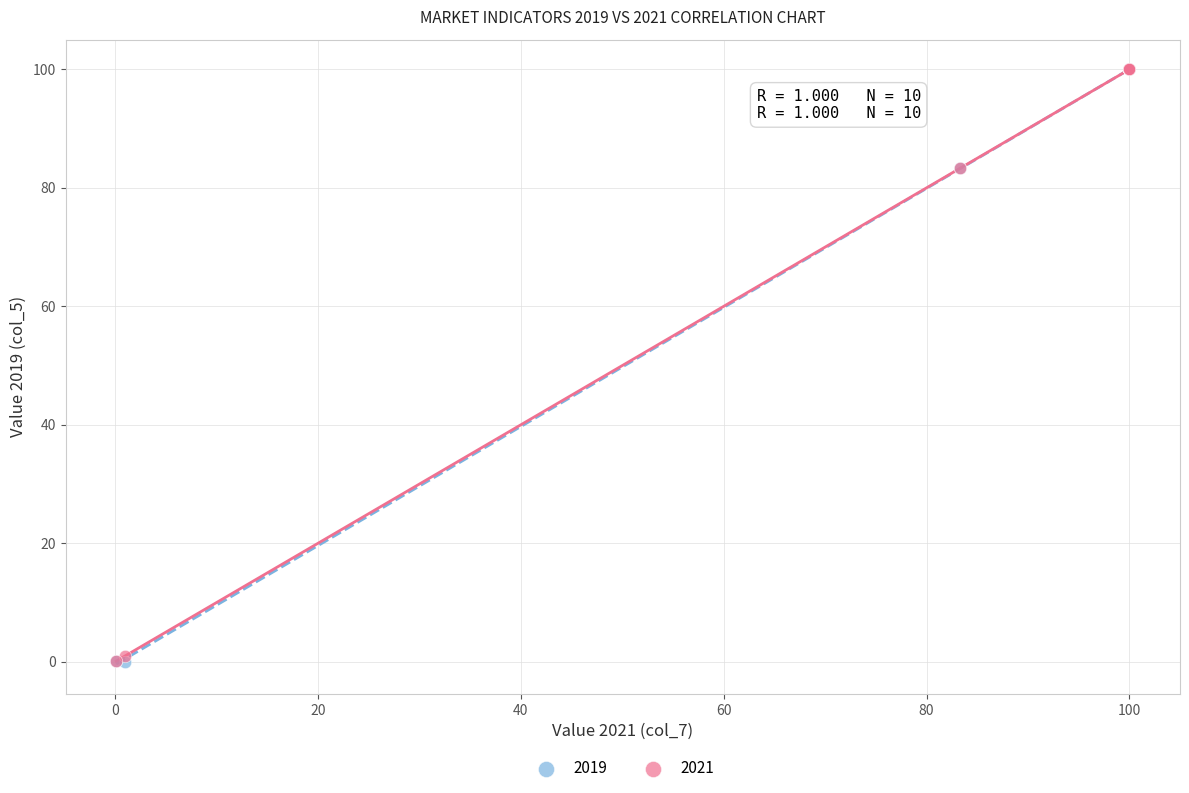

What are all the series names shown in the legend?

2019, 2021